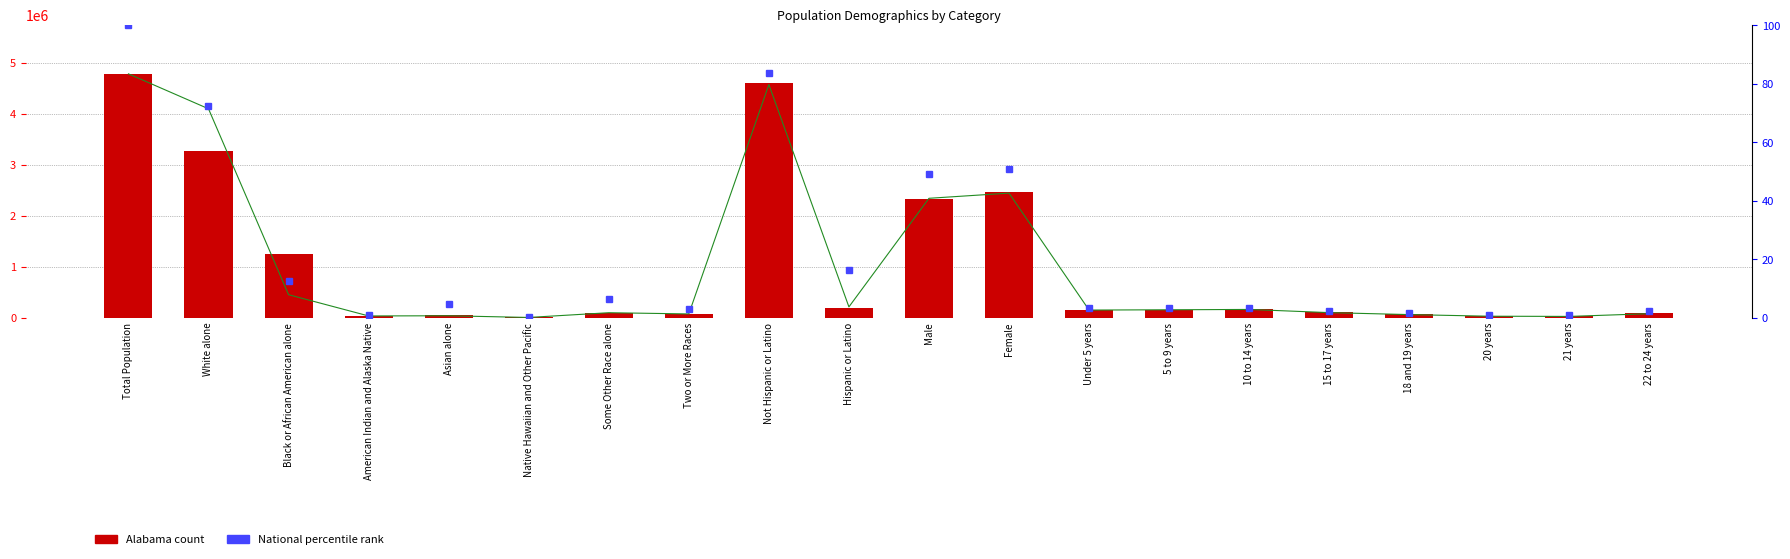

What is the difference between the maximum and minimum values in the National (normalized %) series?

99.8